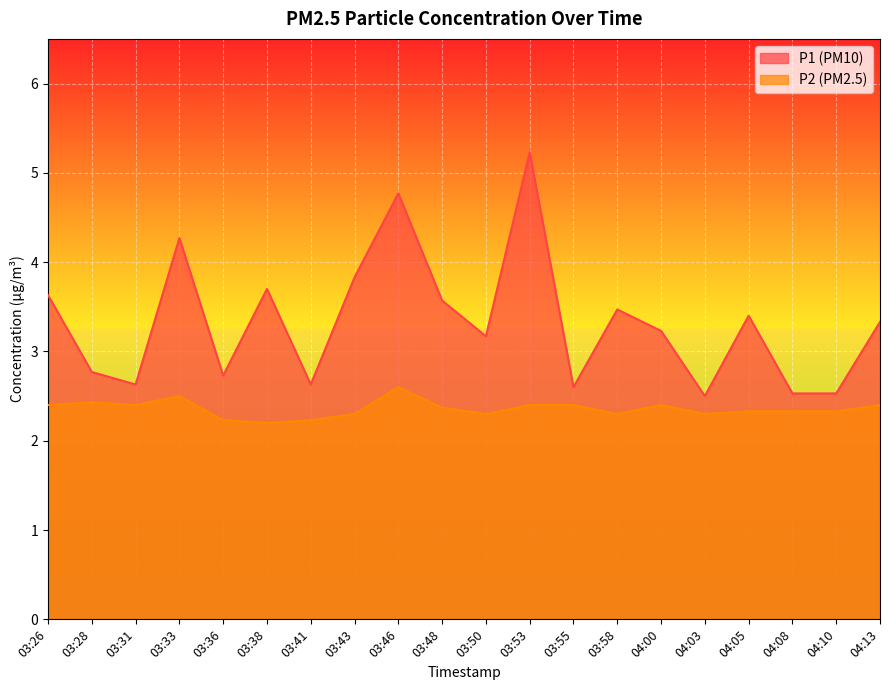

At which label does P2 reach its minimum?

03:38